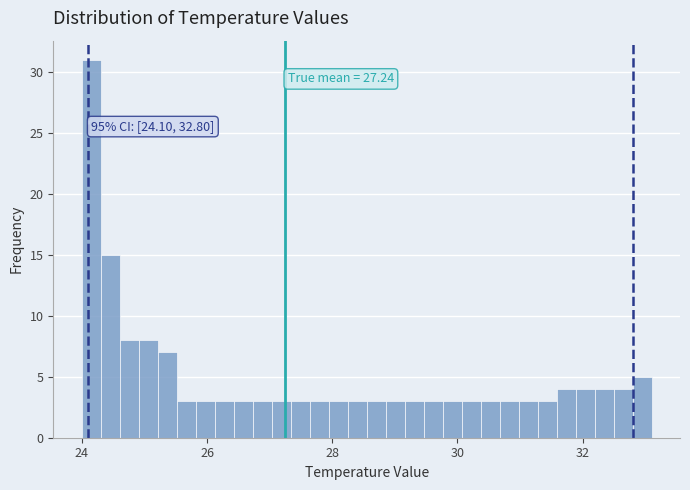

Around what value on the x-axis is the tallest bar? Give the approximate position of its centre, as read against the axis.

24.2